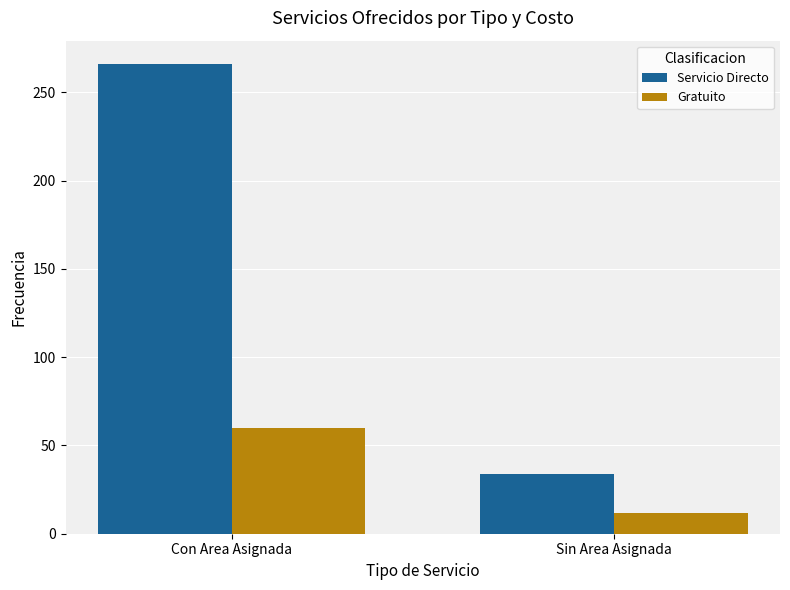

At how many categories does at least one series exceed 67?

1